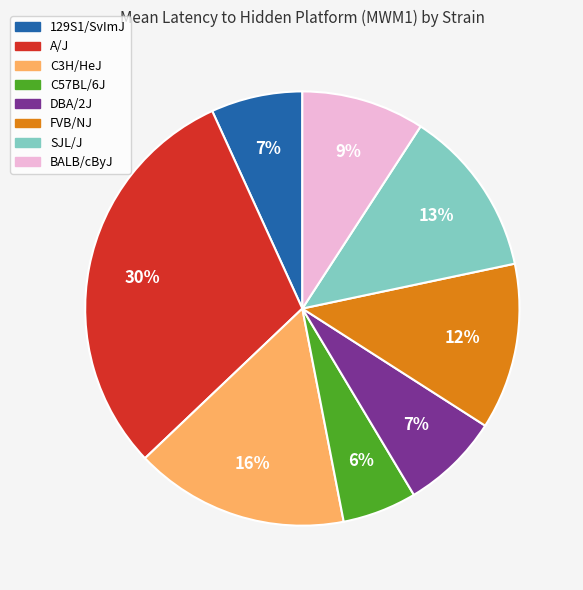

What is the largest slice in the pie chart?

A/J